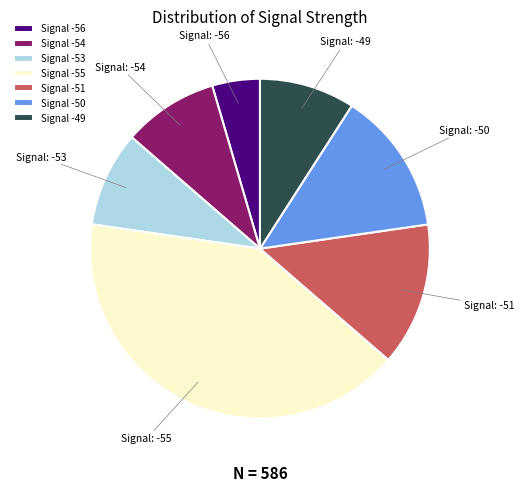

Between Signal -53 and Signal -51, which is larger?

Signal -51